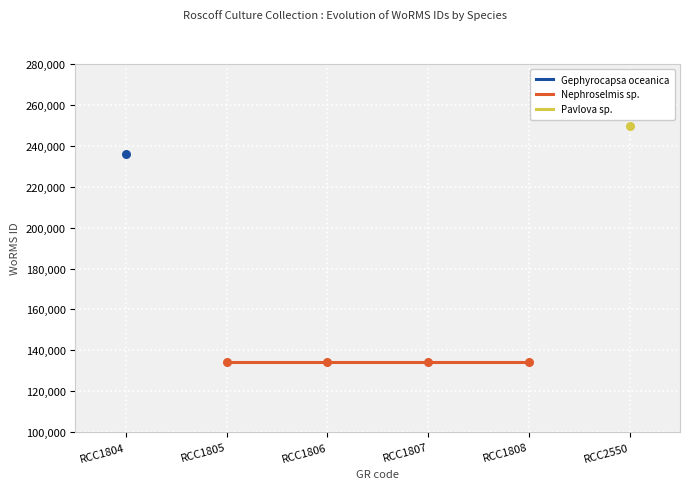

What is the ratio of the value at RCC2550 to the value at RCC1808?

1.9